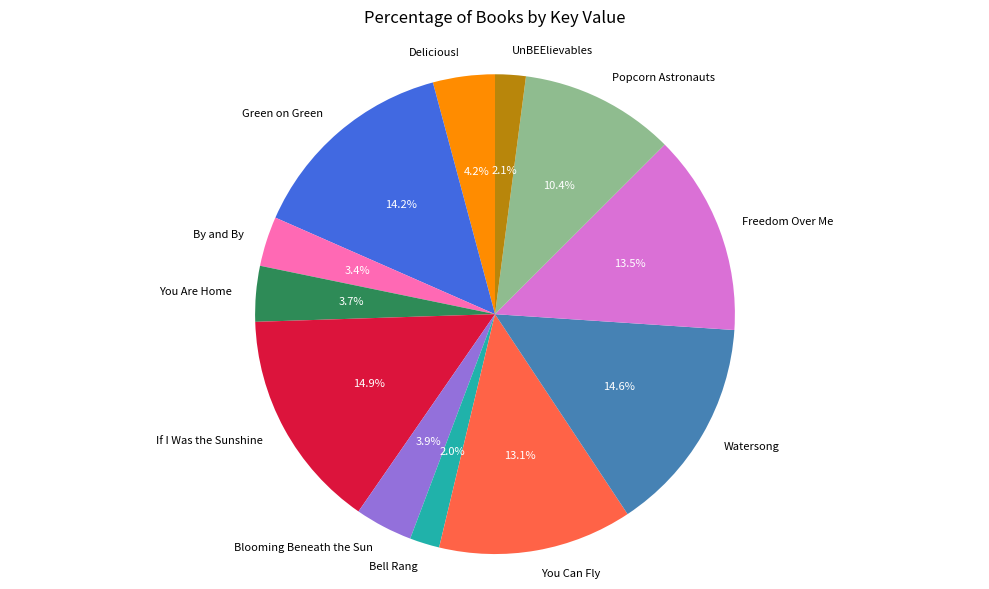

What is the ratio of the value at UnBEElievables to the value at You Are Home?

0.6